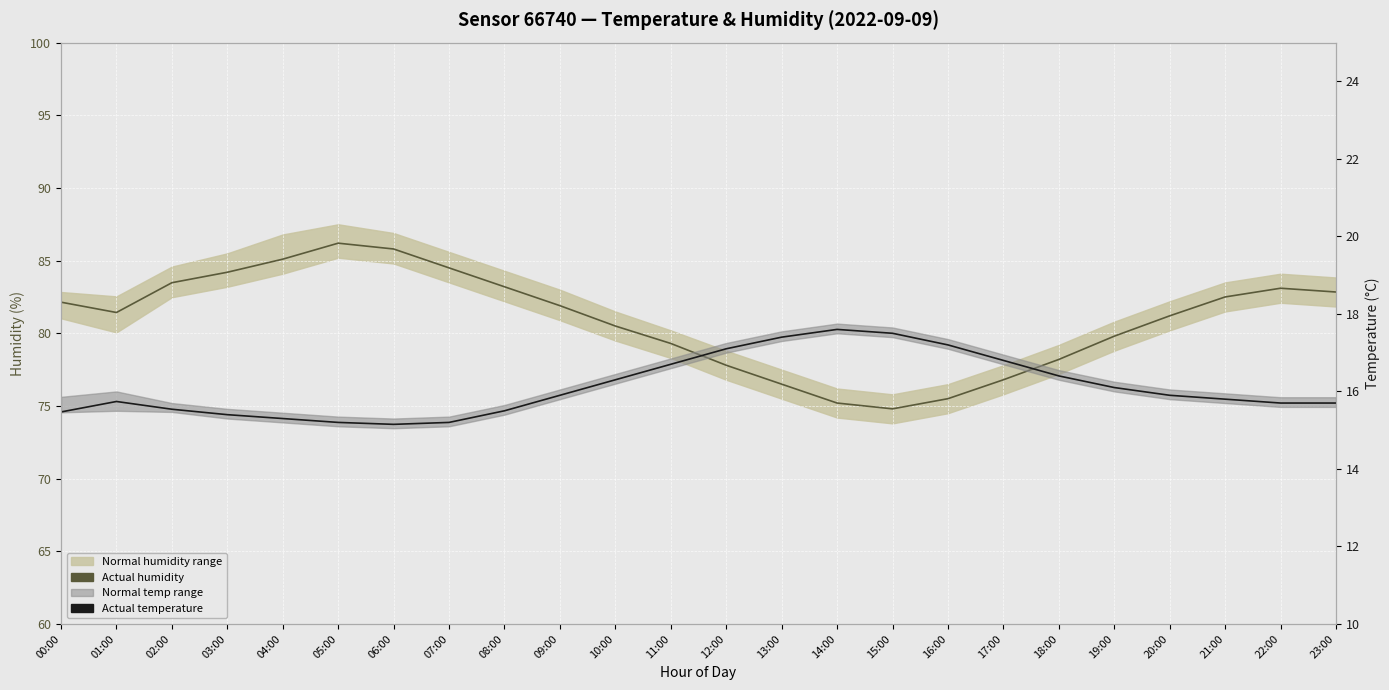

At which label does Actual temperature reach its minimum?

06:00